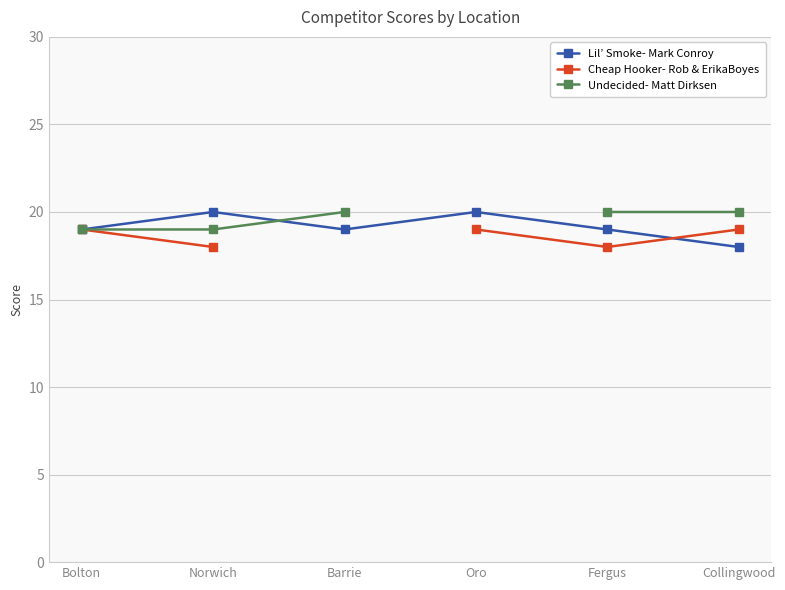

What is the spread (max minus min) of values at Collingwood?

2.0